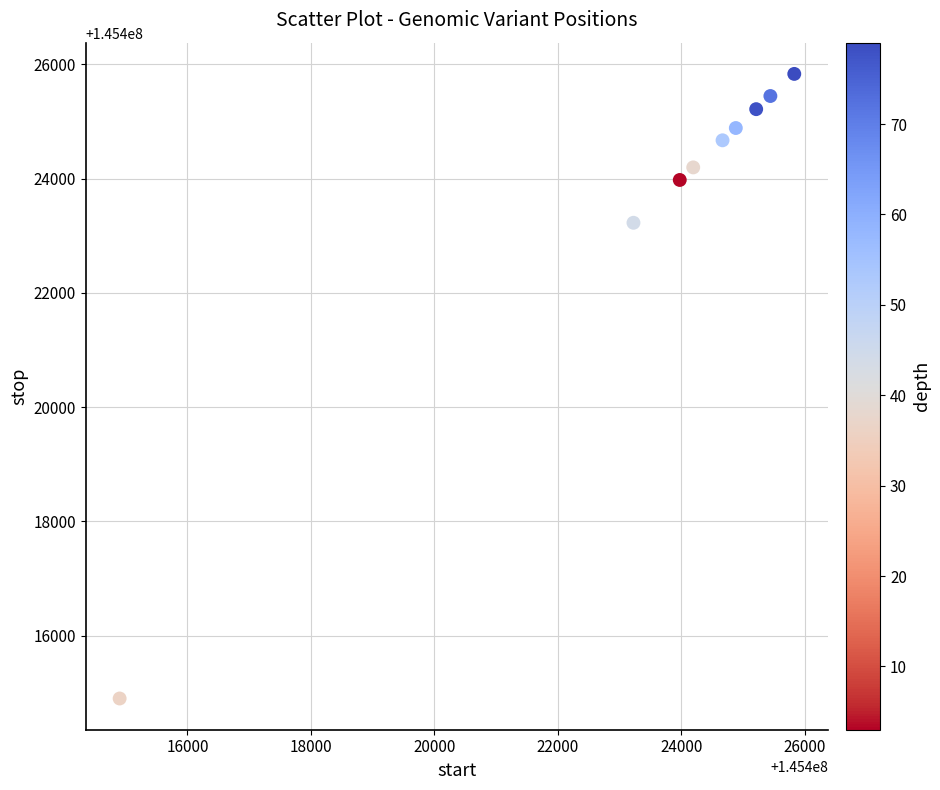

What Y value in the scatter plot is closest to 145420366?

145423226